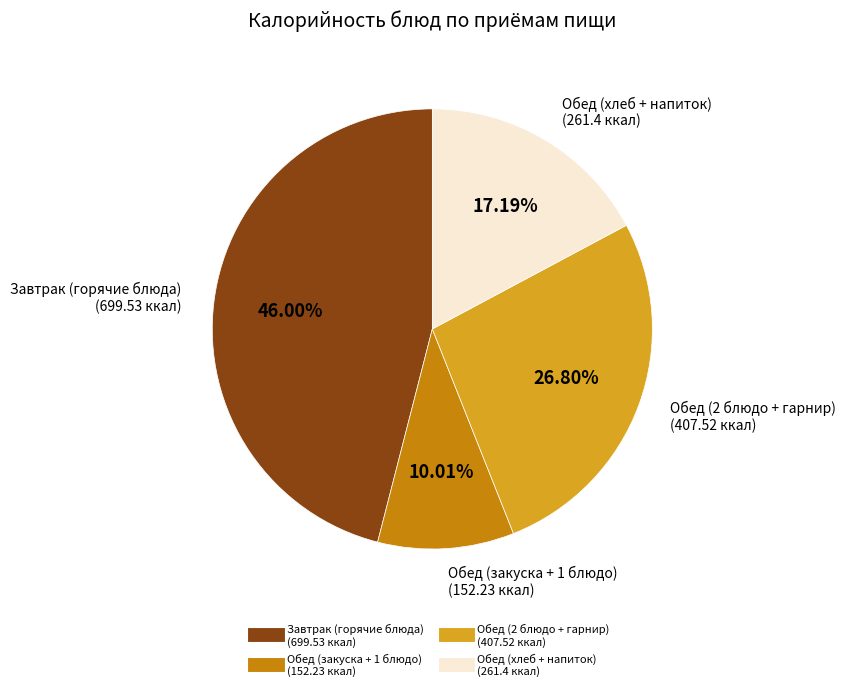

Is there a majority slice in this chart?

No